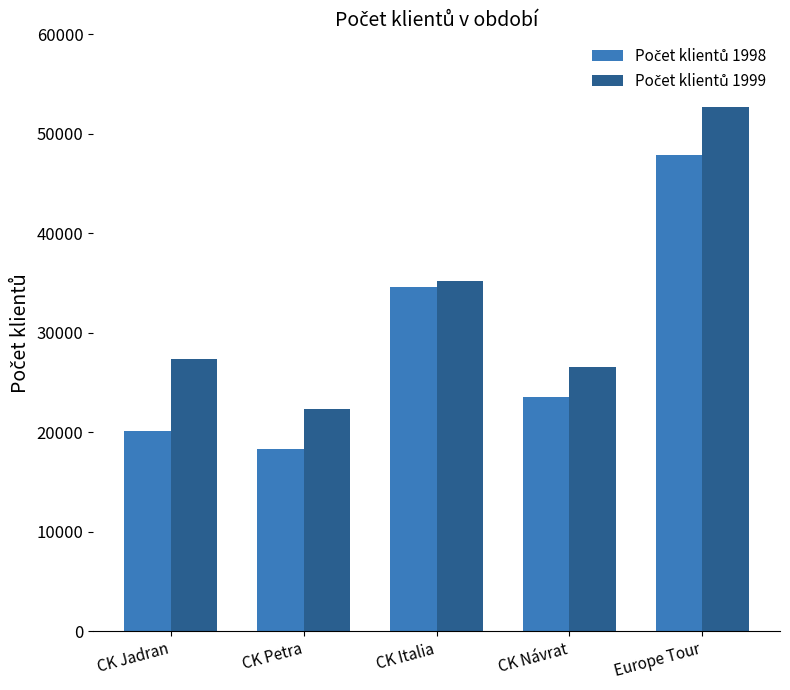

What is the spread (max minus min) of values at CK Italia?

590